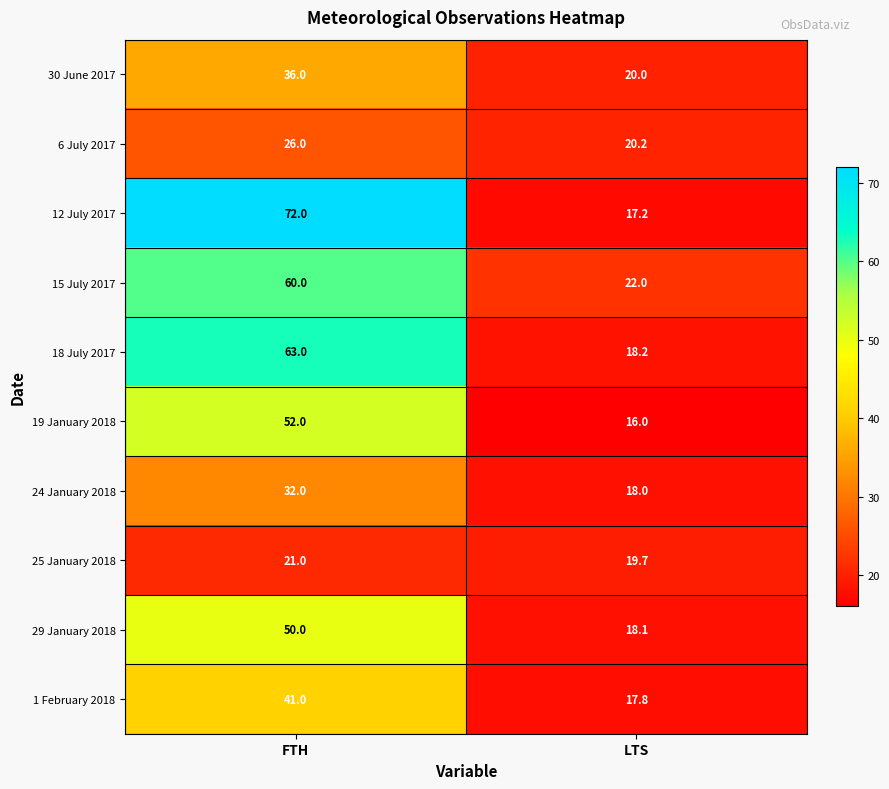

What is the difference between the highest and lowest values at LTS?

6.0